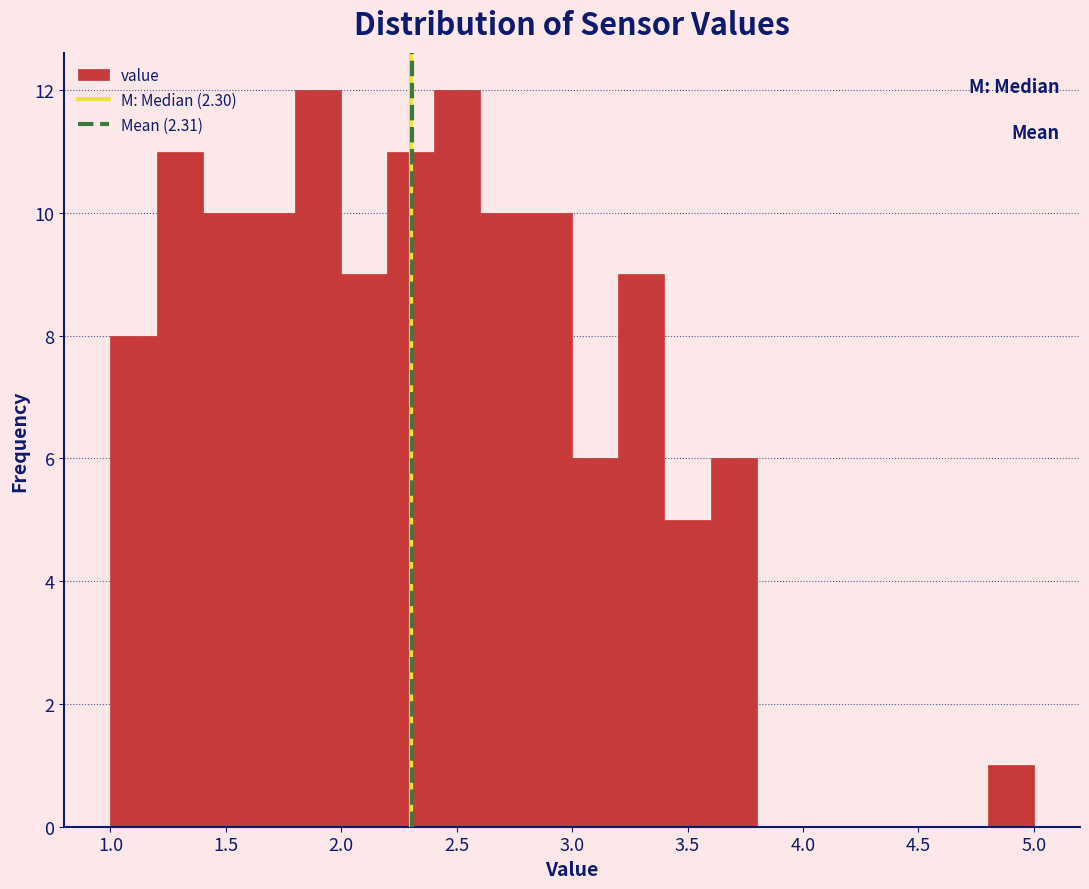

Reading left to right, transcribe this chart: for each bar, give the range it covers on the x-axis and its height. The values are not printed on the chart, so give them approximately, as read against the axis.

1.0 to 1.2: 8
1.2 to 1.4: 11
1.4 to 1.6: 10
1.6 to 1.8: 10
1.8 to 2.0: 12
2.0 to 2.2: 9
2.2 to 2.4: 11
2.4 to 2.6: 12
2.6 to 2.8: 10
2.8 to 3.0: 10
3.0 to 3.2: 6
3.2 to 3.4: 9
3.4 to 3.6: 5
3.6 to 3.8: 6
3.8 to 4.0: 0
4.0 to 4.2: 0
4.2 to 4.4: 0
4.4 to 4.6: 0
4.6 to 4.8: 0
4.8 to 5.0: 1